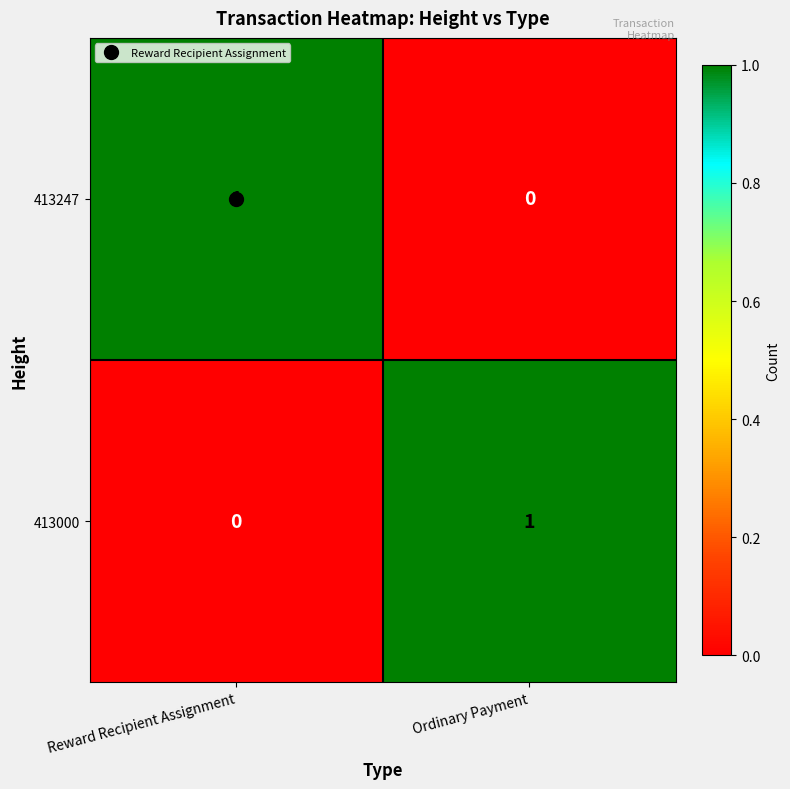

Count the number of categories in the chart.

2